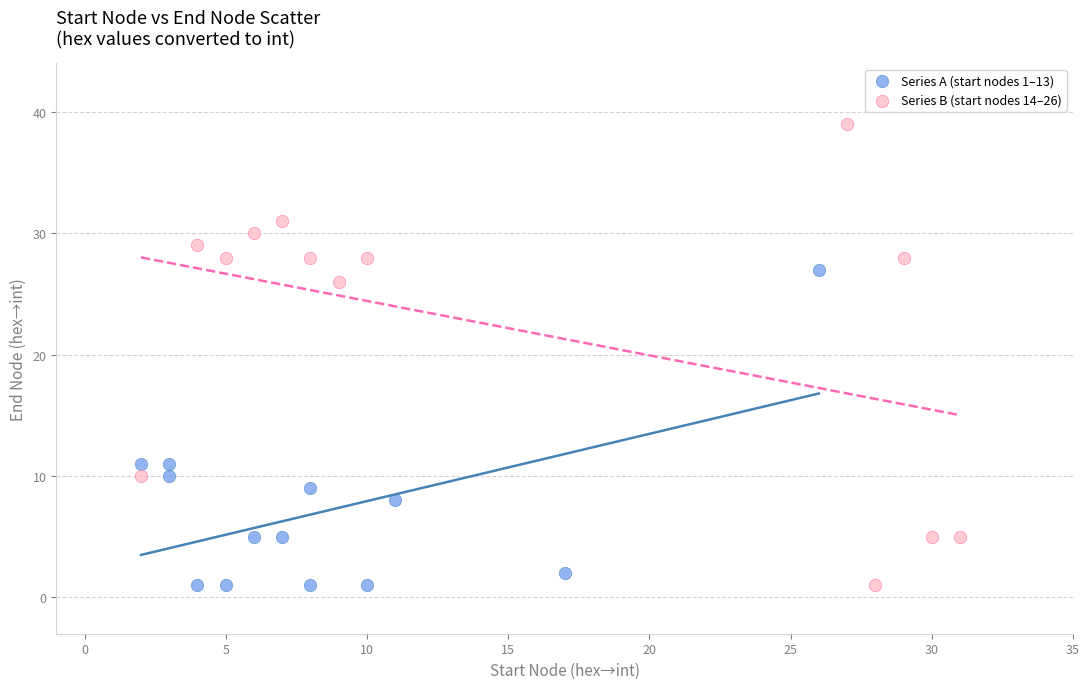

Which series has the largest Y range (max minus min)?

Series B (start nodes 14–26)